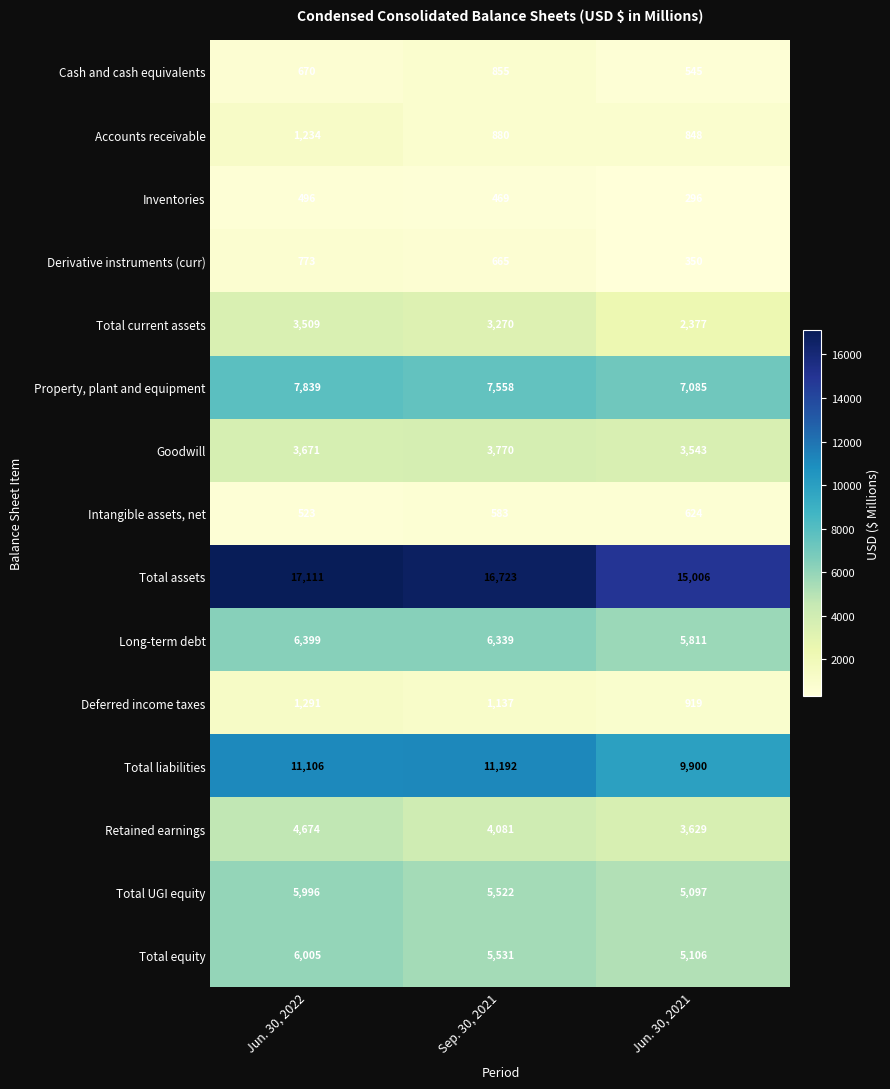

True or false: Total liabilities has a value of 9900 at Jun. 30, 2021.

True